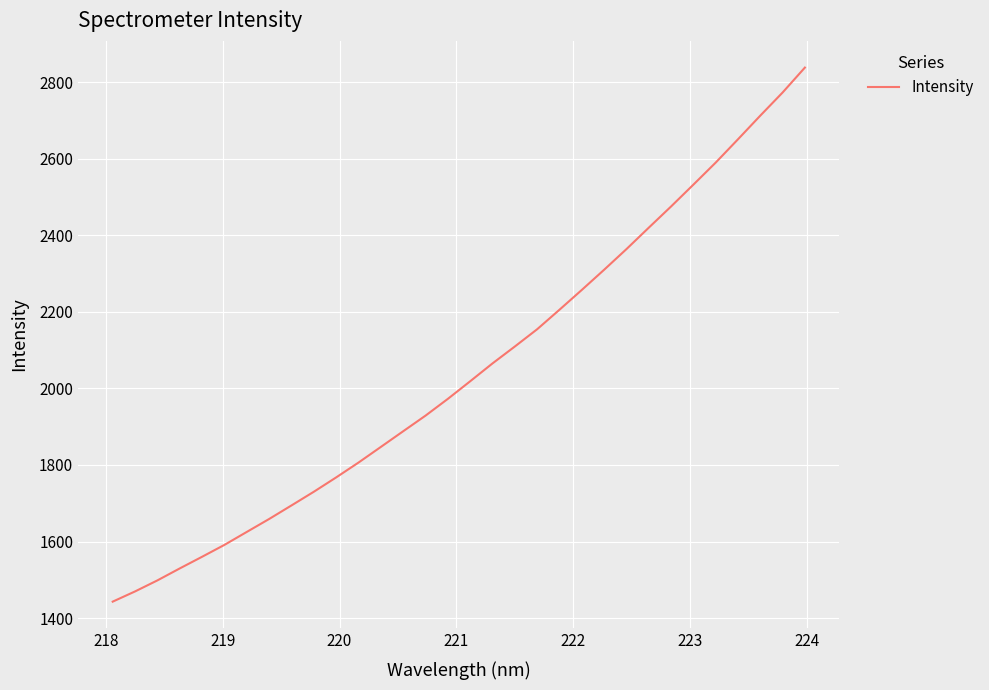

What is the difference between the maximum and minimum values?

1395.3